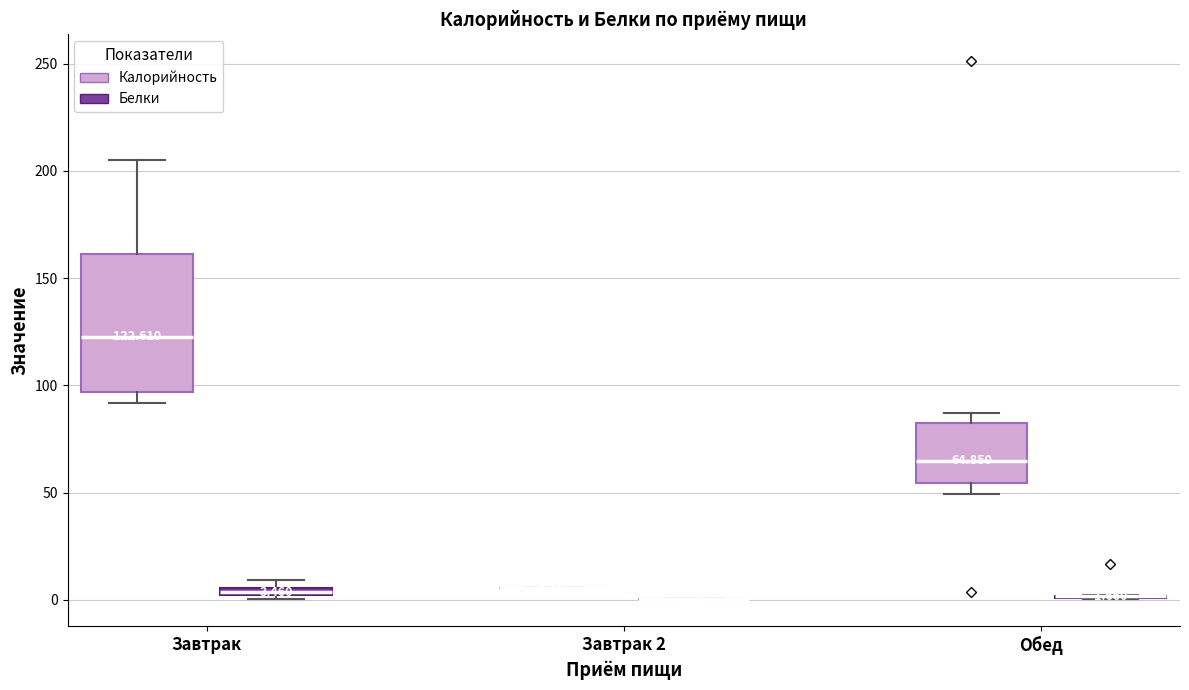

Comparing the boxes themselves (not the whiskers), which one is the tallest?

Завтрак (Калорийность)